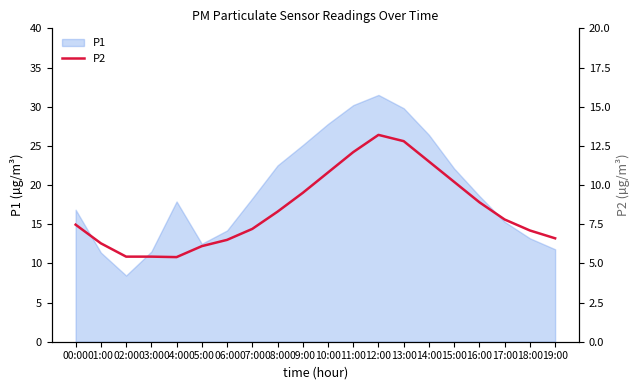

At which label does P1 reach its minimum?

02:00